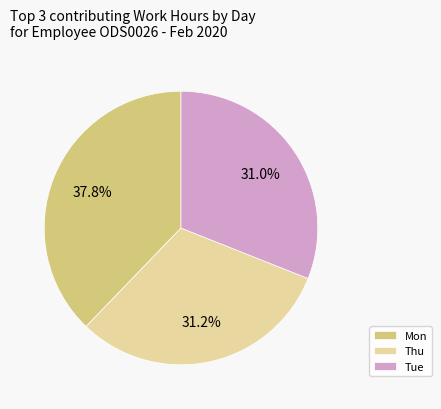

What percentage do Tue and Mon together represent?

68.8%